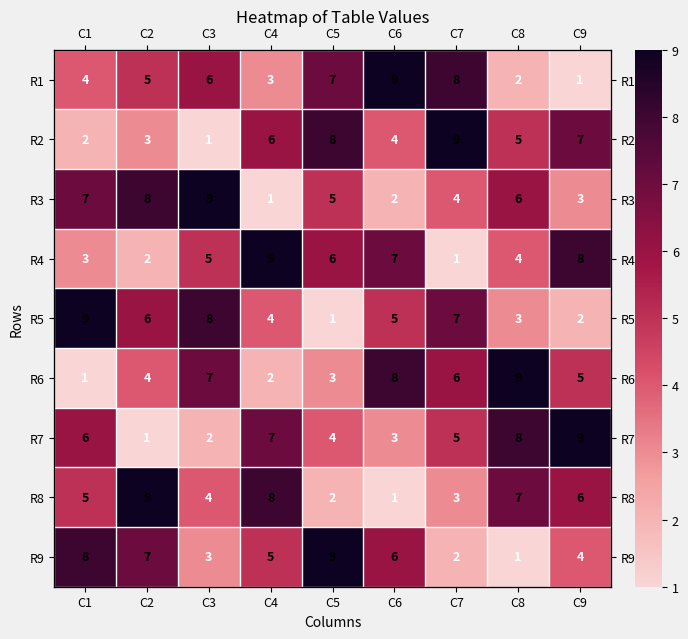

What is the difference between the highest and lowest values at C6?

8